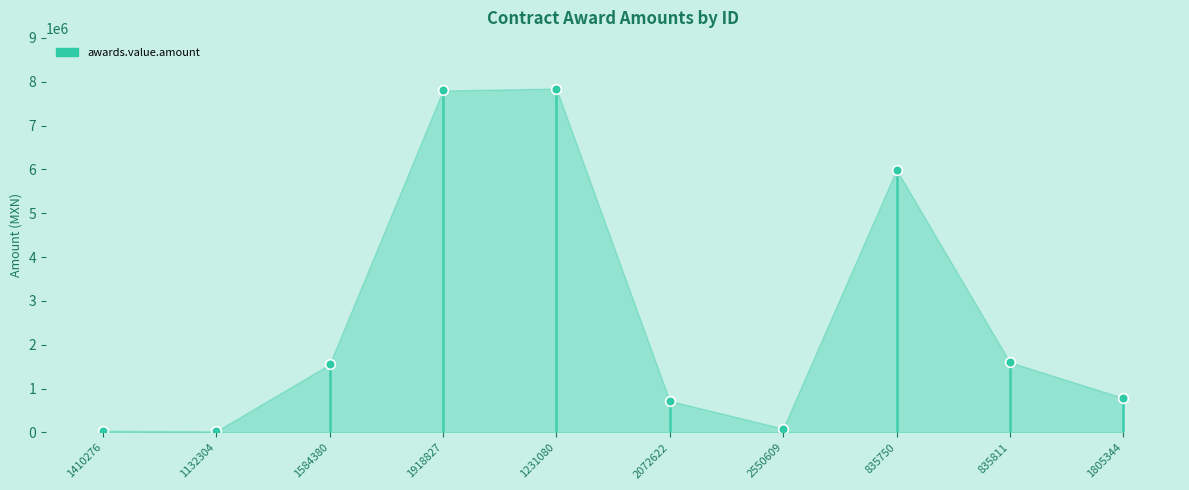

What is the difference between the second highest and minimum values?

7775221.6